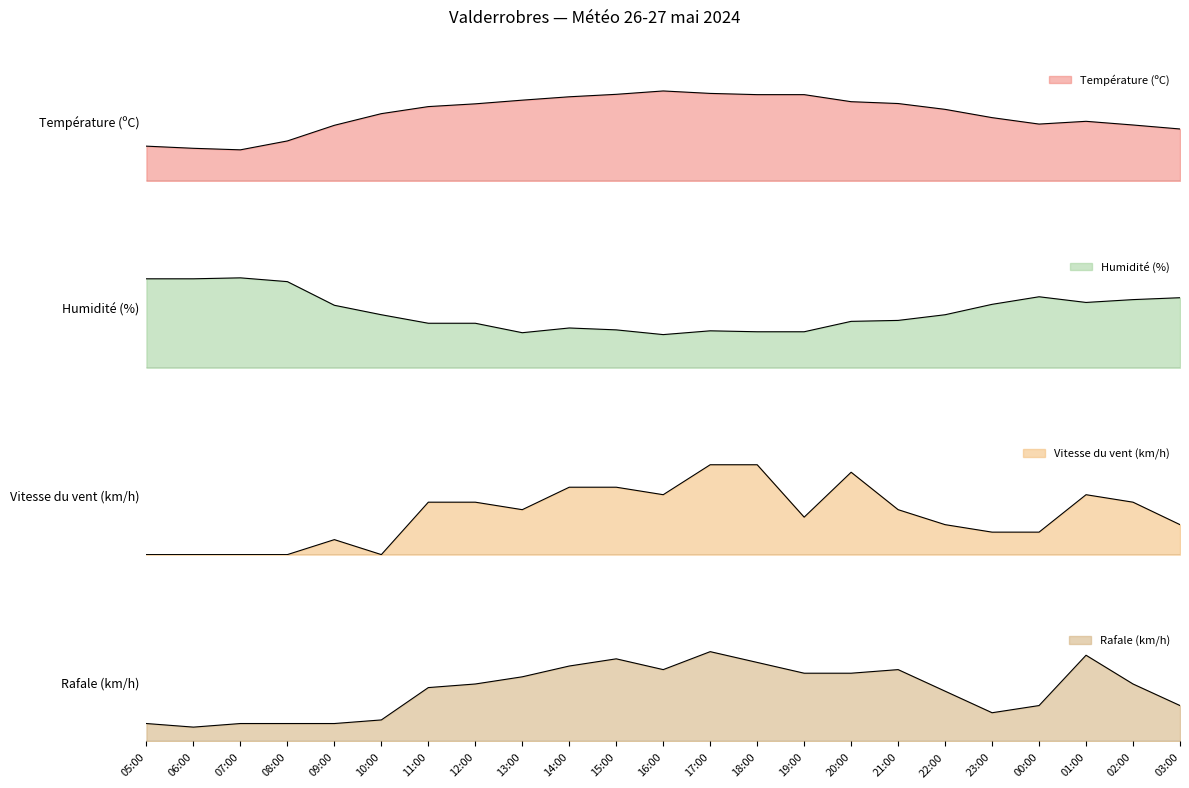

How many values in the Humidité (%) series exceed 56?

10